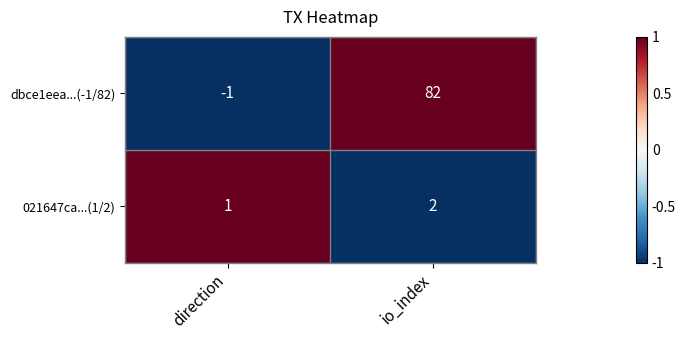

How many values in the 021647ca...(1/2) series are below 2?

1